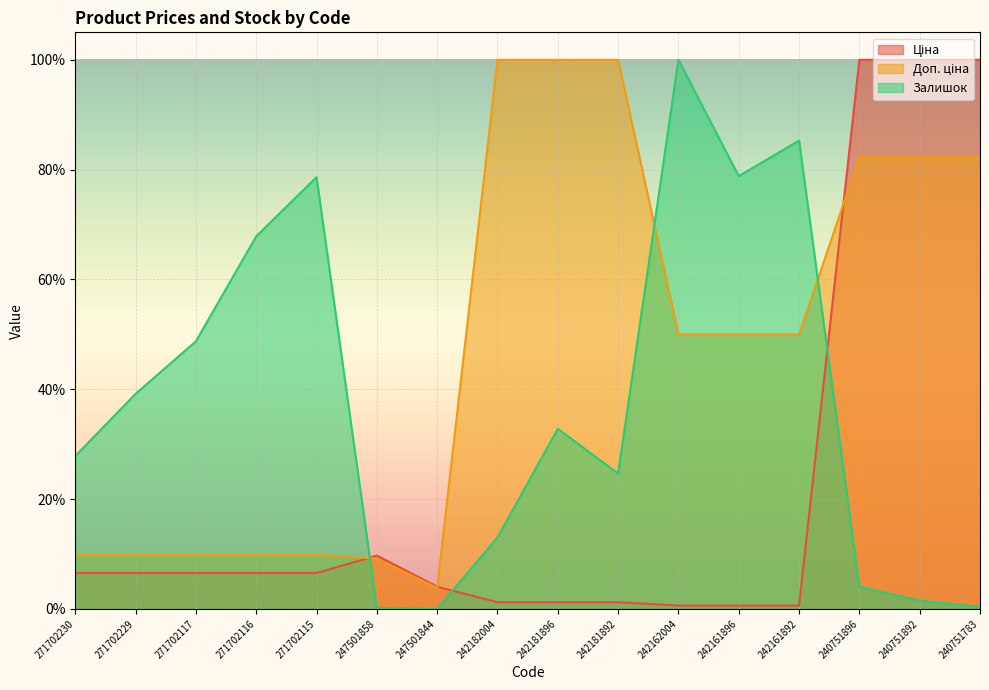

Where do Залишок and Ціна first cross each other?

271702115 and 247501858